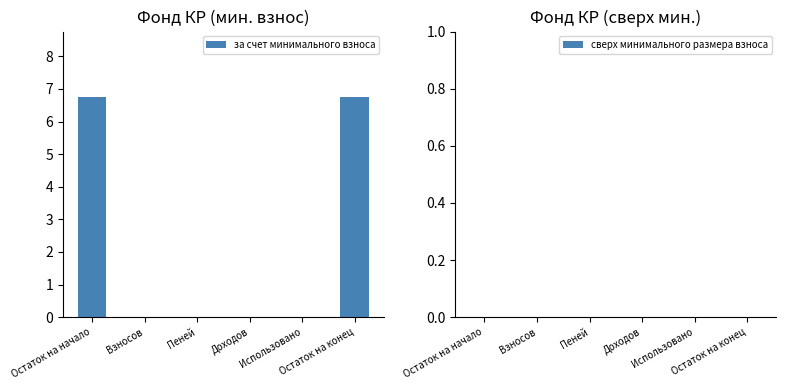

What is the sum of all values?

13.5